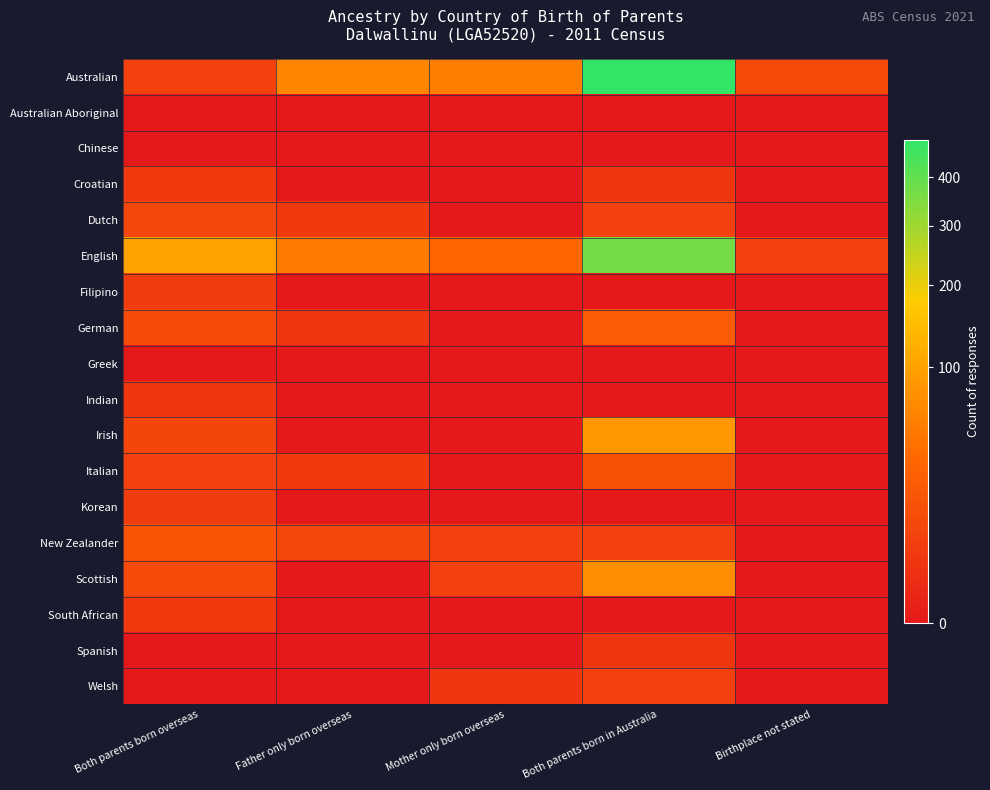

Which series has the largest range (max minus min)?

Australian